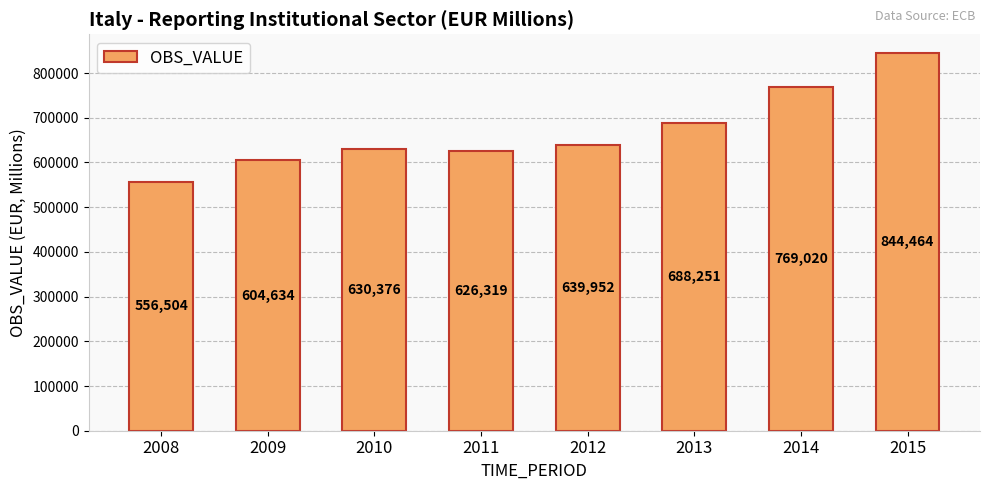

What is the sum of all values?

5359520